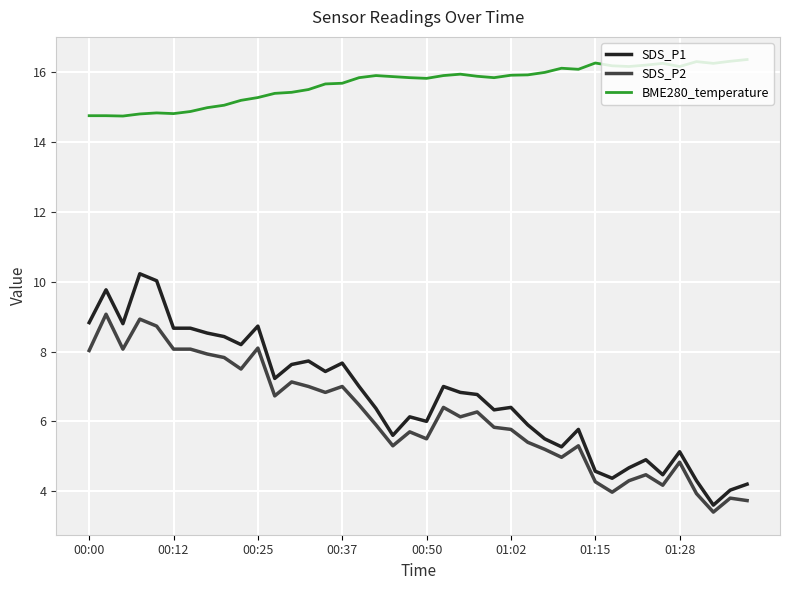

What is the difference between the second highest and minimum values in the BME280_temperature series?

1.6